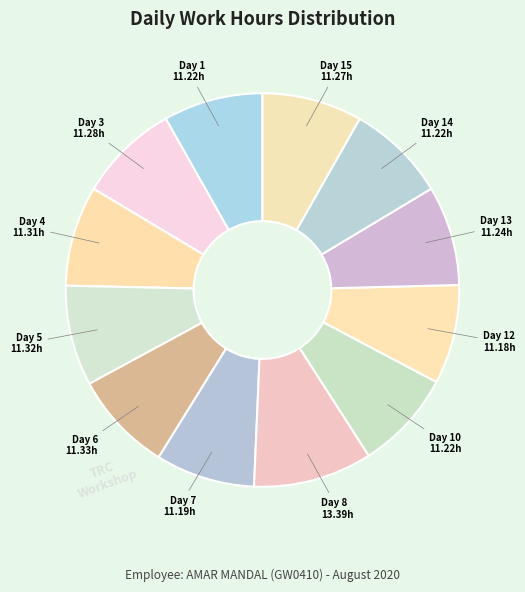

How many slices are in this pie chart?

12